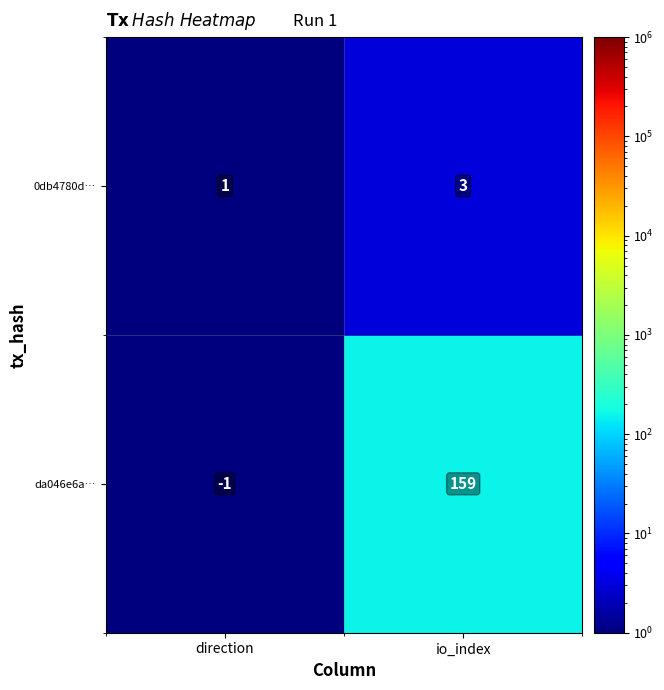

Reading left to right, extract all data points from this chart.

0db4780d…: direction=1	io_index=3
da046e6a…: direction=-1	io_index=159